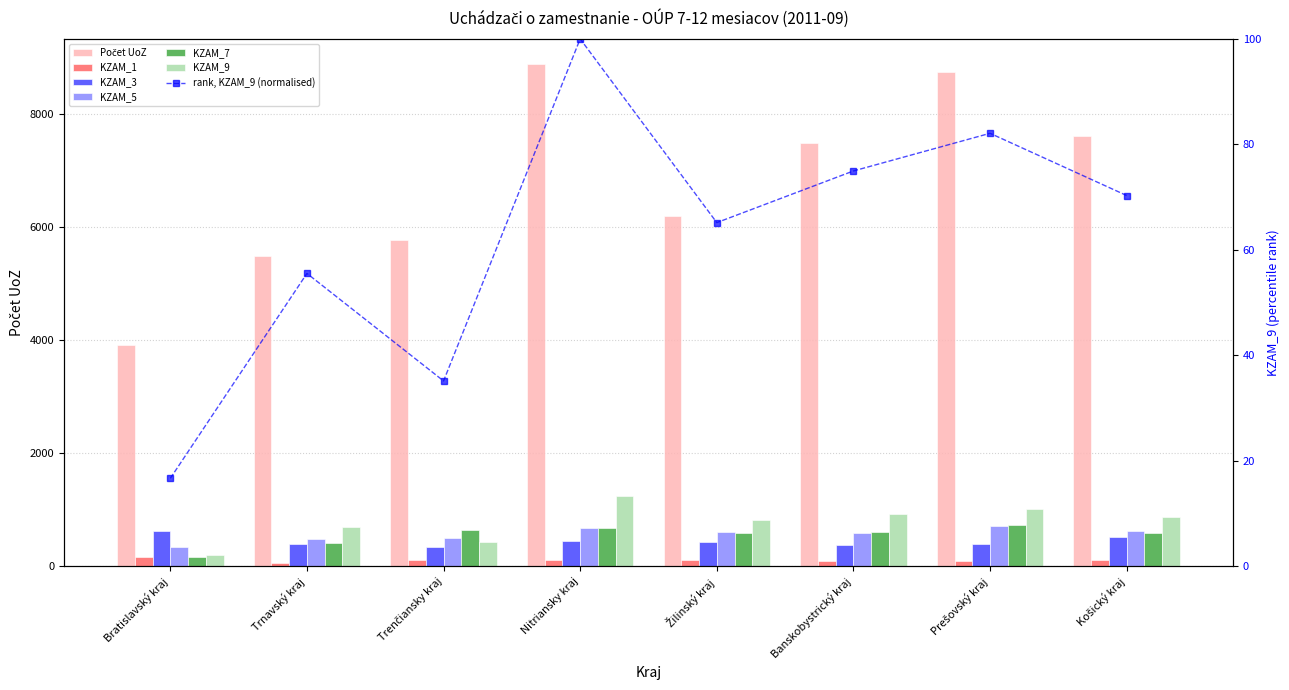

Which series has the largest range (max minus min)?

Počet UoZ